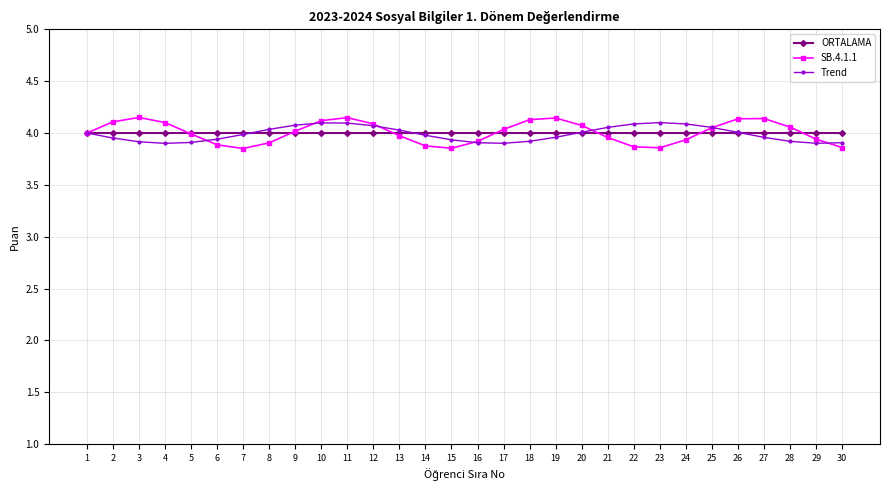

What is the total value across all series at 15?

11.8